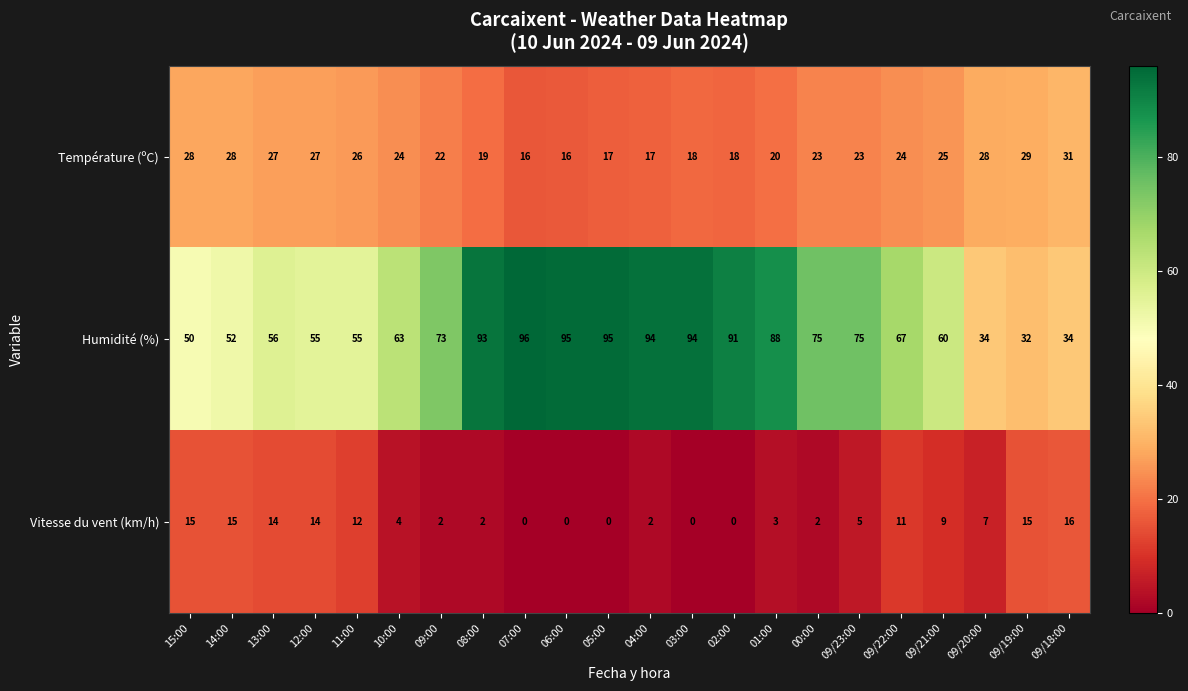

What is the greatest value displayed?

96